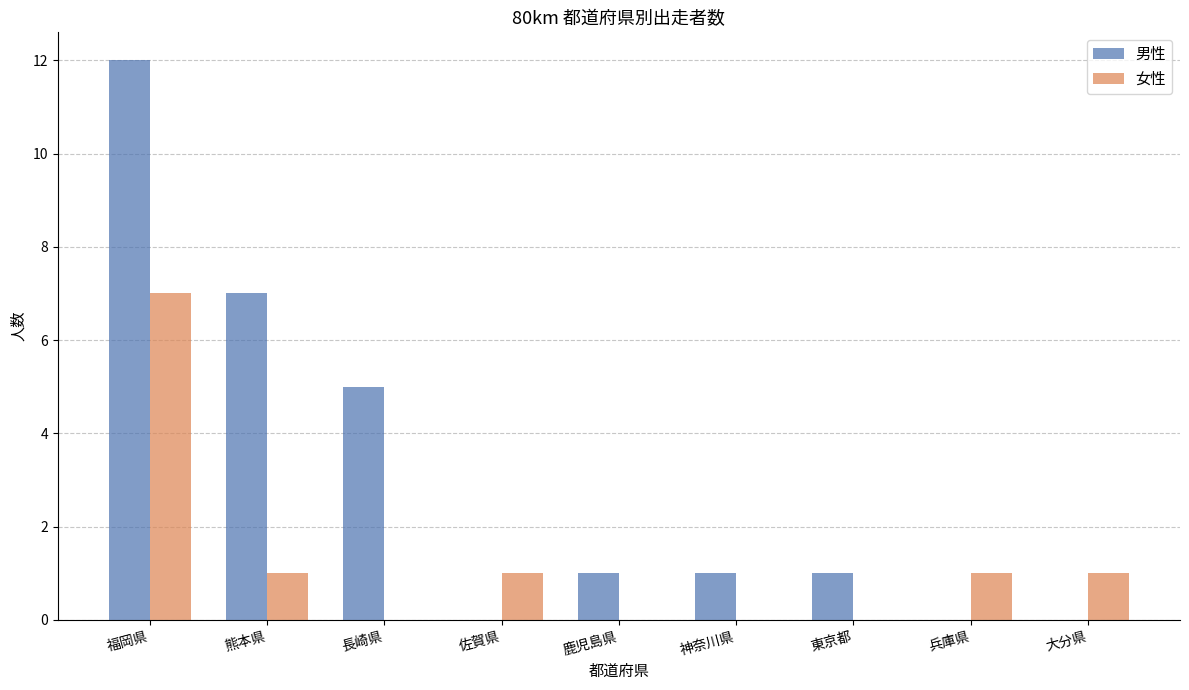

What value does the 女性 series have at 佐賀県?

1